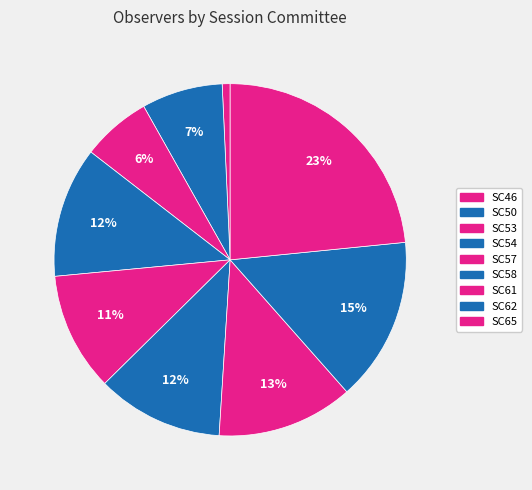

What is the largest slice in the pie chart?

SC65